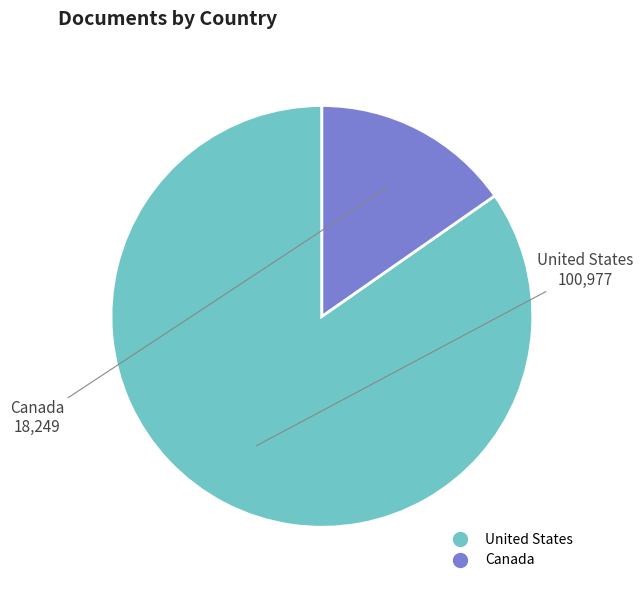

Which has a higher value, Canada or United States?

United States